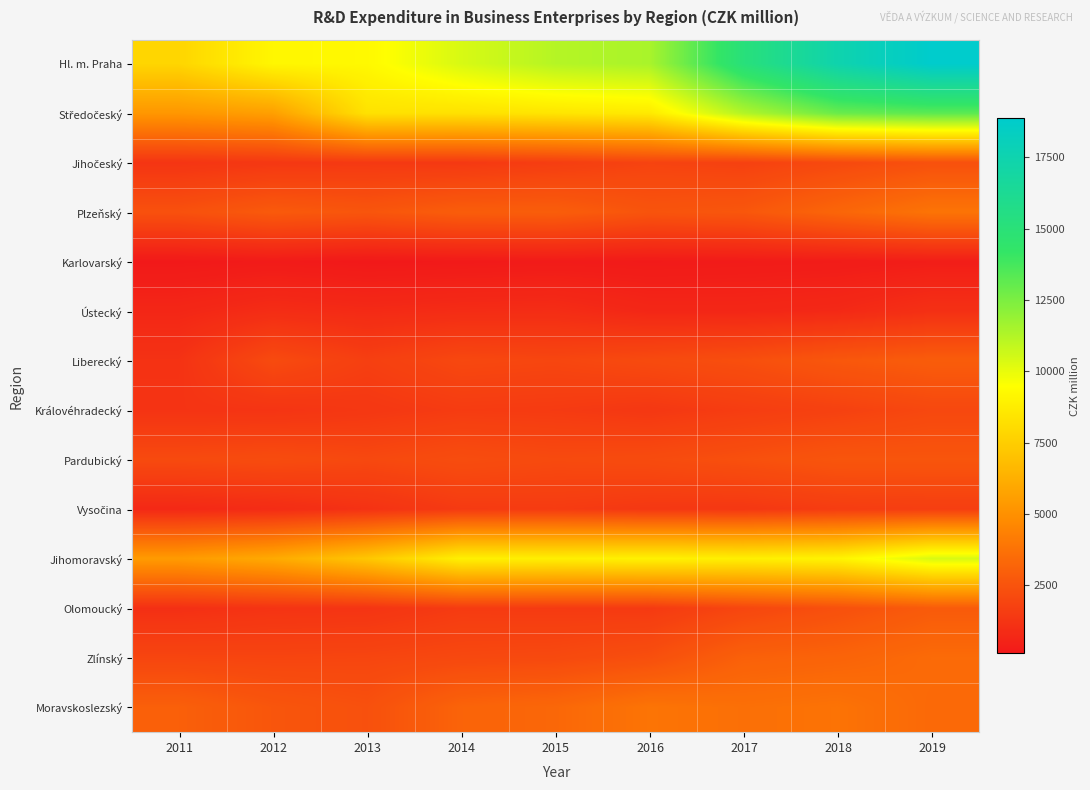

Which series has the widest spread of values?

Hl. m. Praha